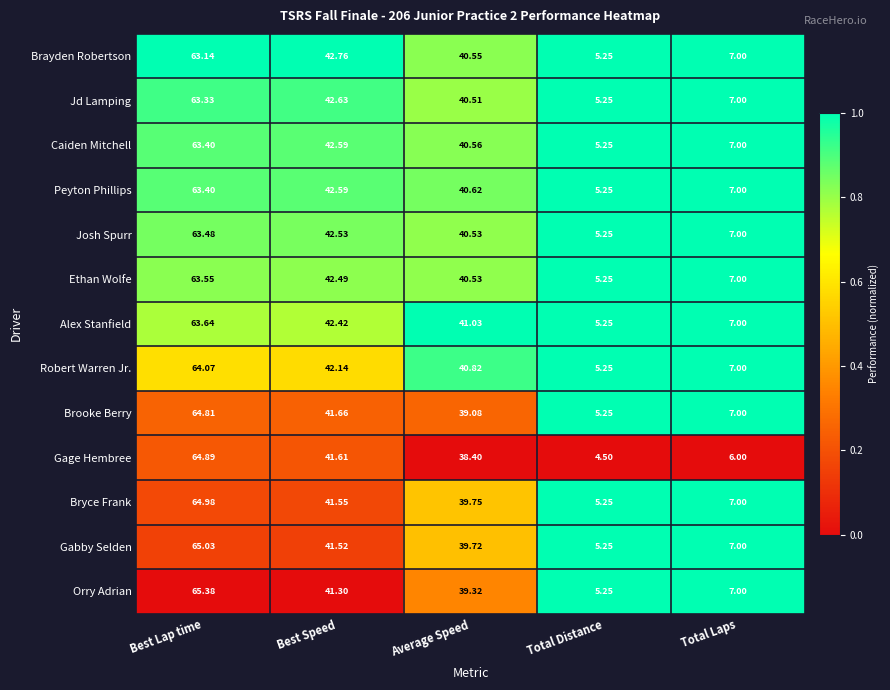

Which label corresponds to the smallest value in the chart?

Total Distance